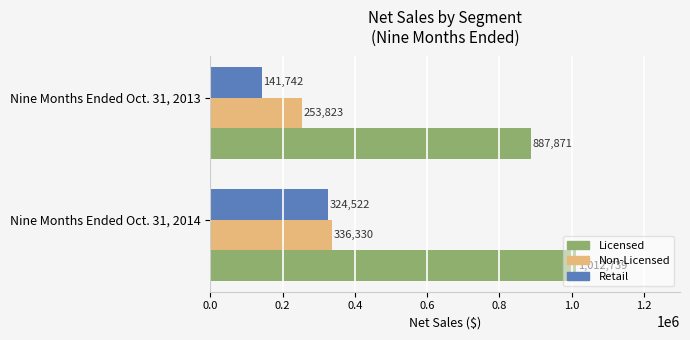

What is the sum of all Non-Licensed values?

590153